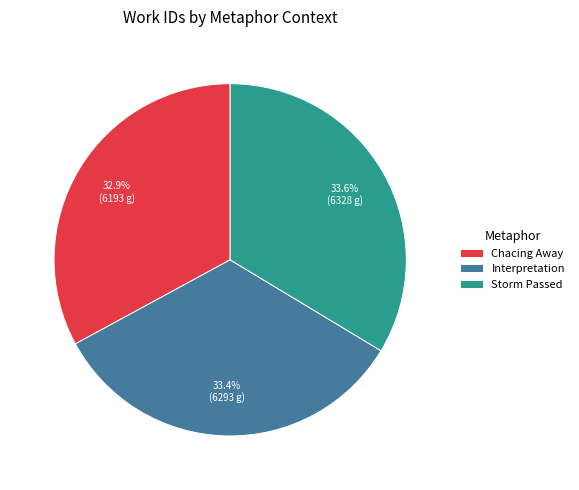

Between Interpretation and Chacing Away, which is larger?

Interpretation